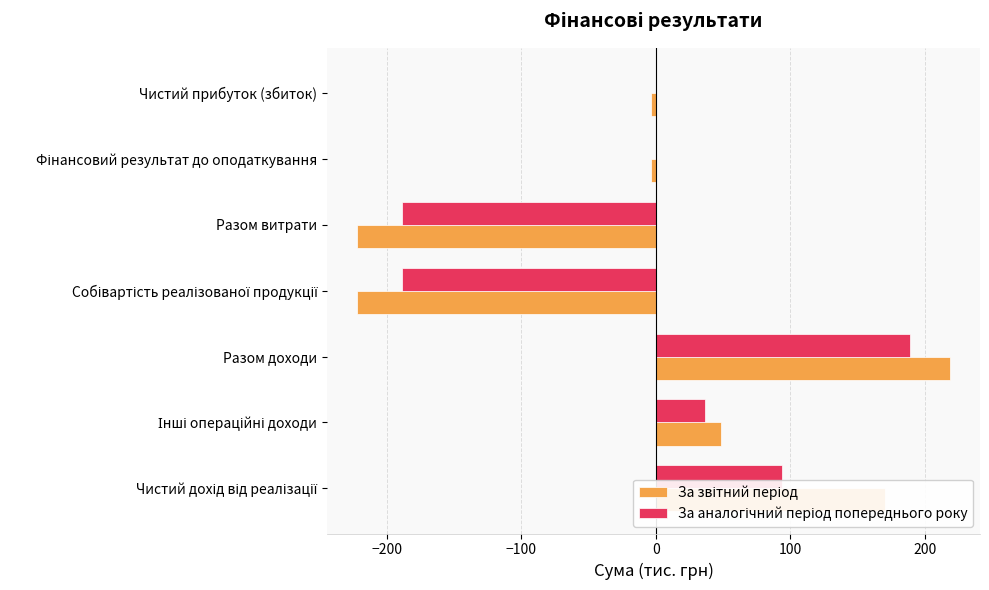

At which category is the sum across all series the highest?

Разом доходи